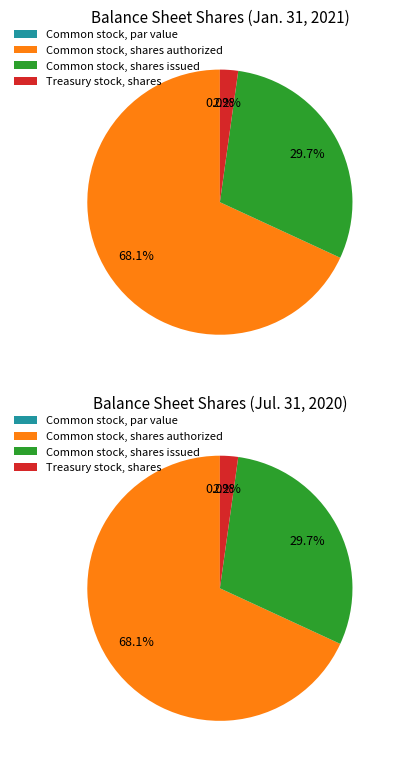

Count the number of slices in the pie.

4